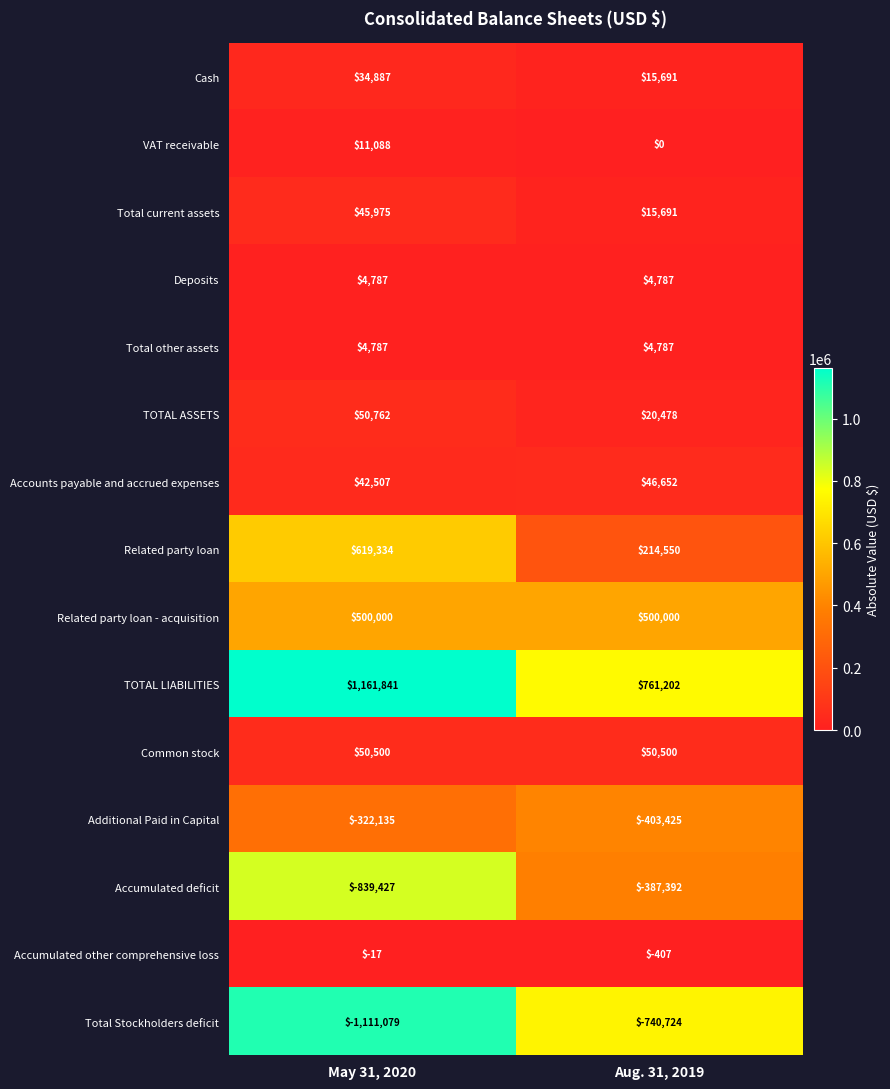

What is the sum of all Deposits values?

9574